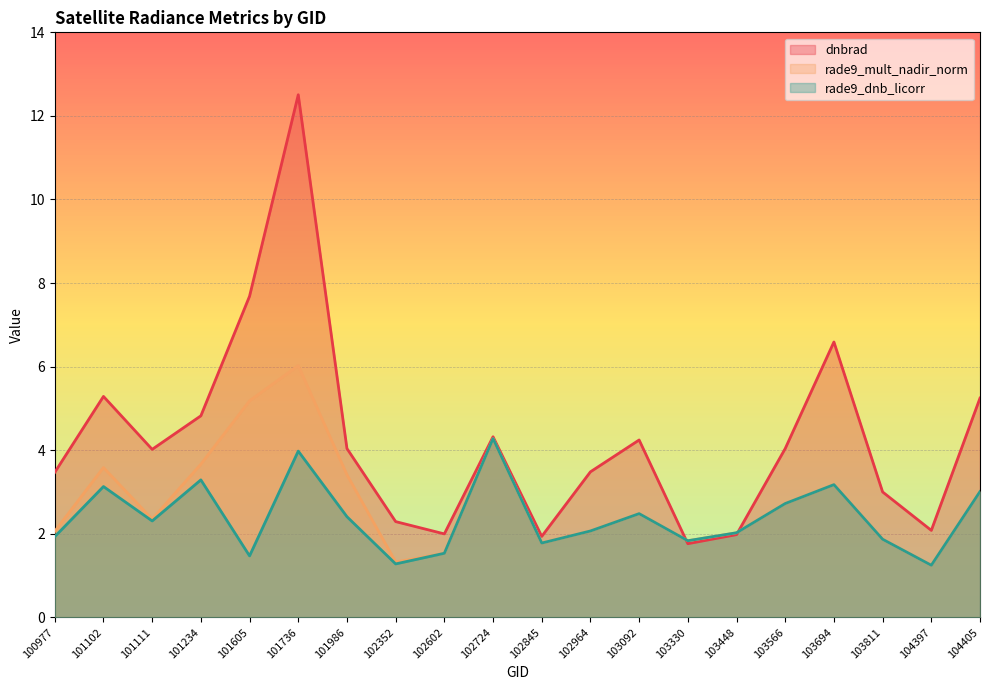

What is the sum of the rade9_dnb_licorr values at 101986 and 103330?

4.2